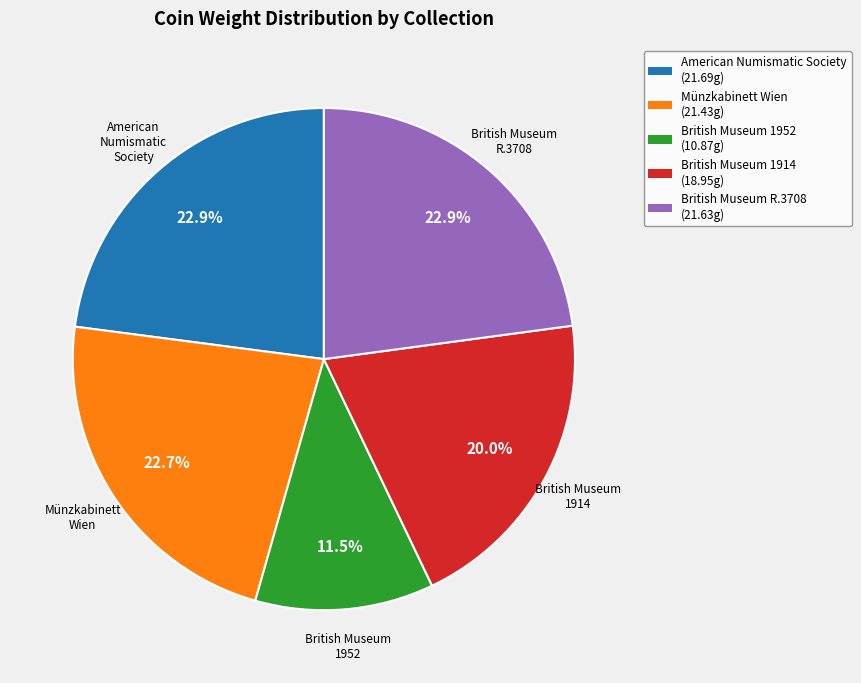

Does any single category account for the majority?

No